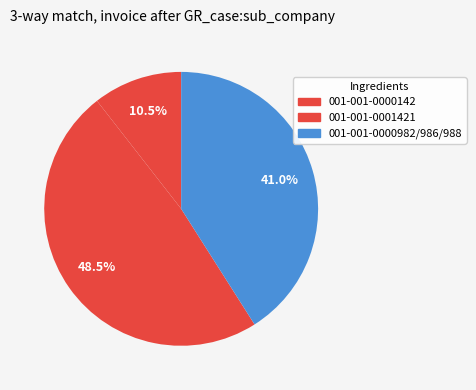

What percentage is NOT represented by 001-001-0000142?

89.5%